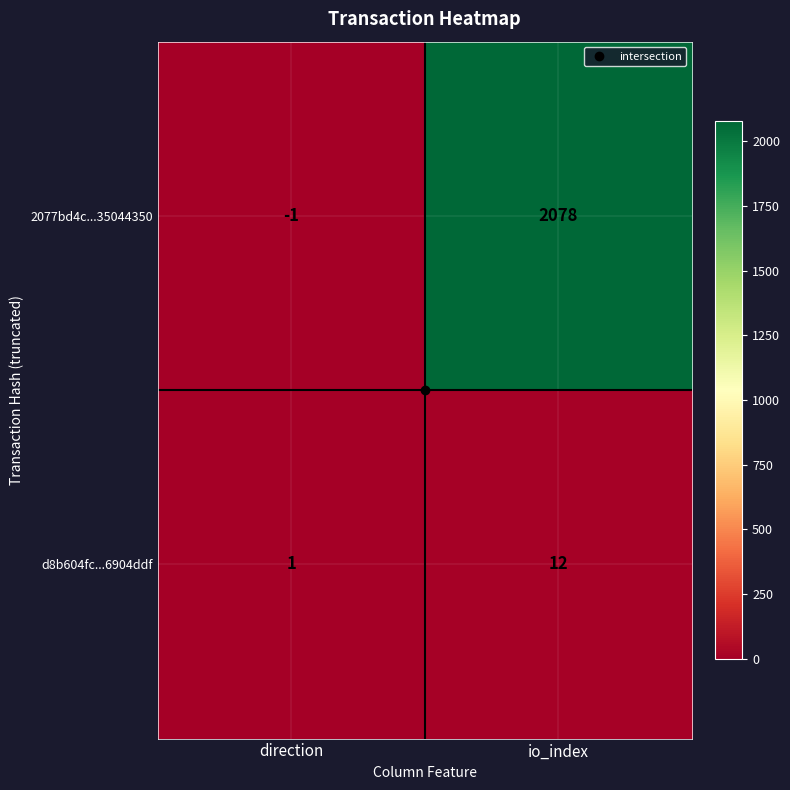

The value of 2077bd4c...35044350 at direction is -2. True or false?

False